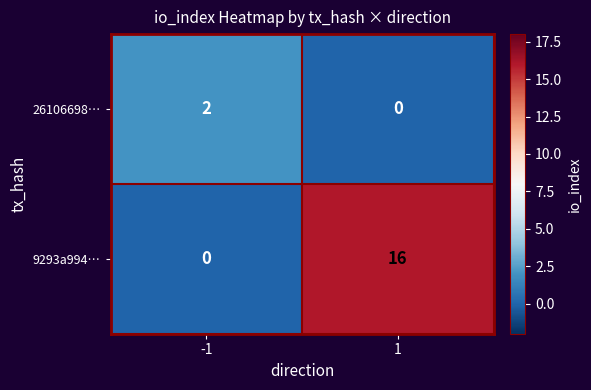

Rank the series by their average value, from lowest to highest.

26106698…, 9293a994…